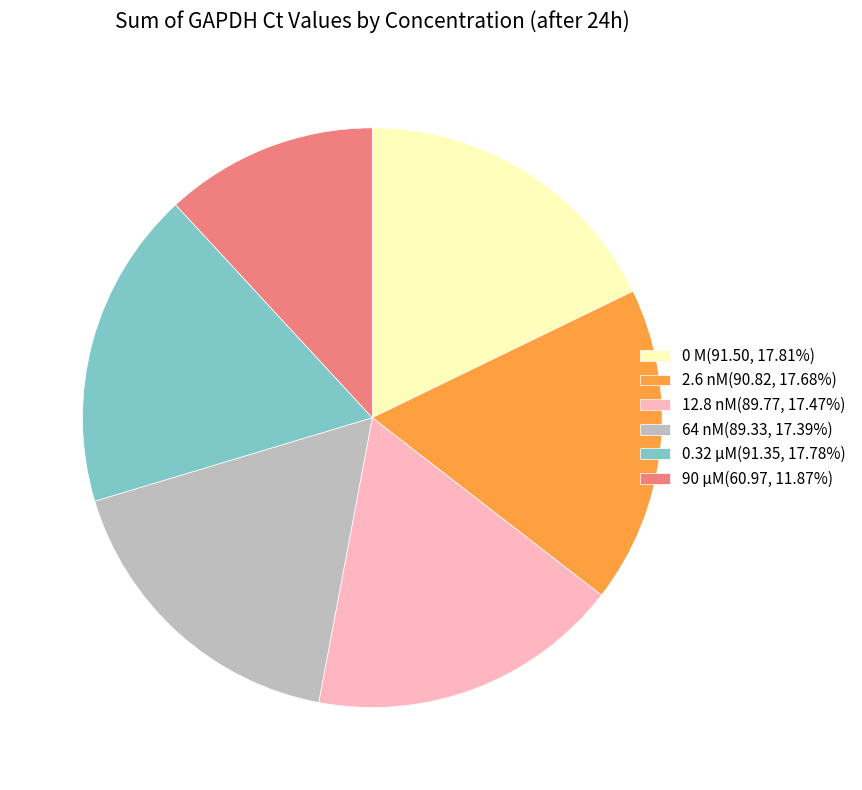

Is there a majority slice in this chart?

No